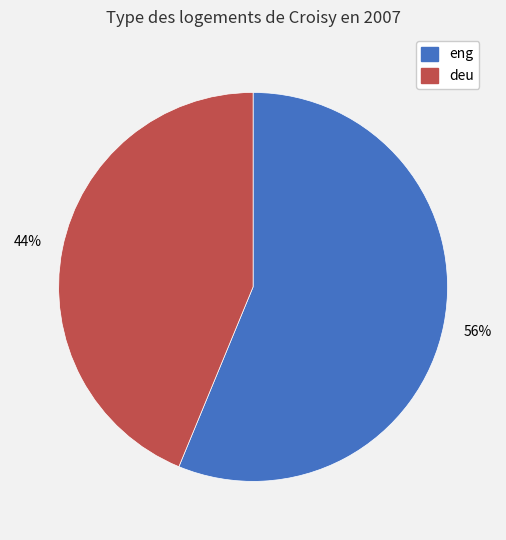

How many slices are in this pie chart?

2